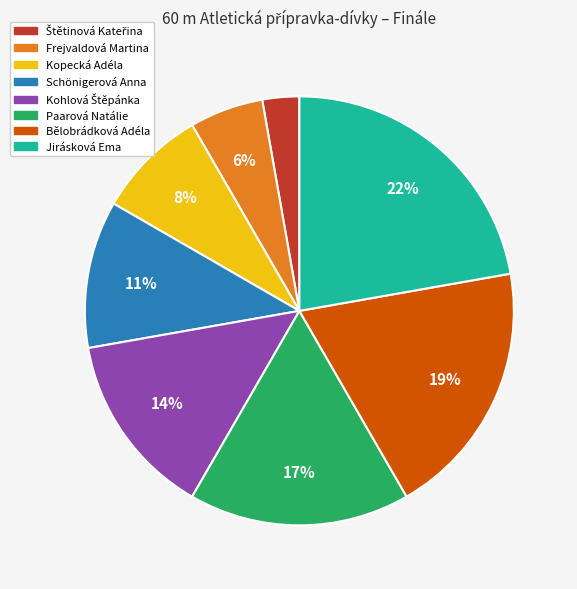

How many segments does this pie chart have?

8